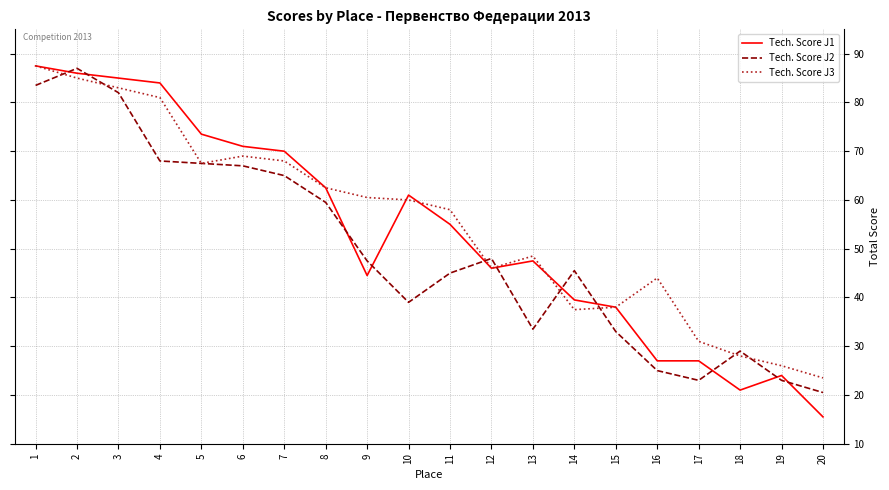

What is the sum of all Tech. Score J1 values?

1065.5